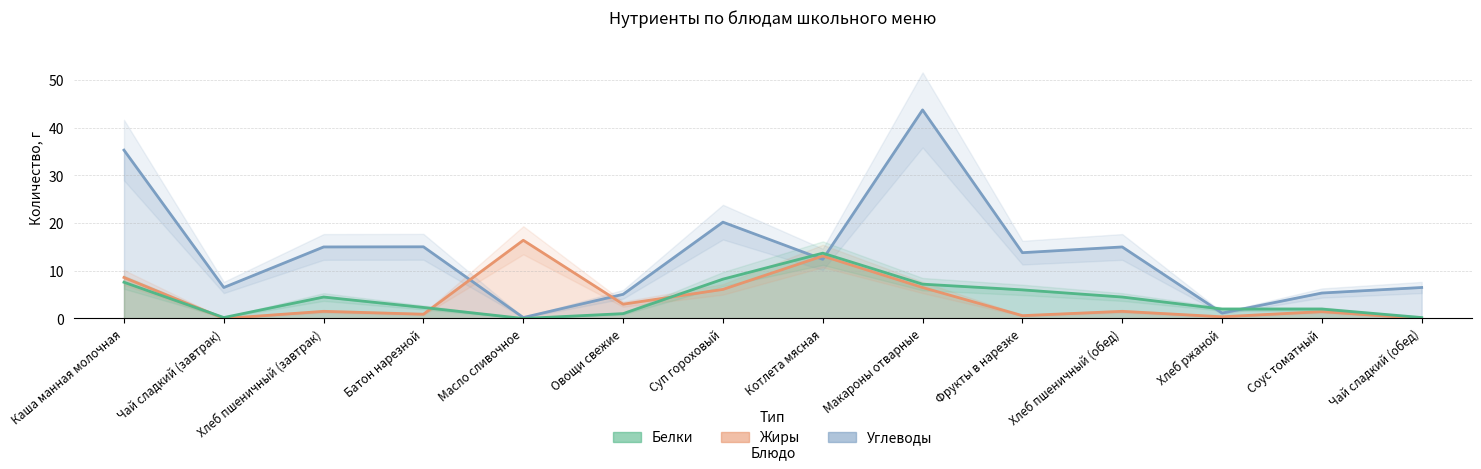

Reading right to left, transcribe all the data shown in this chart.

Белки: 0.2	2.0	2.0	4.5	6.0	7.2	13.7	8.2	1.0	0.0	2.3	4.5	0.2	7.6
Жиры: 0.0	1.4	0.4	1.5	0.6	6.5	13.1	6.1	3.0	16.4	0.9	1.5	0.0	8.6
Углеводы: 6.5	5.3	1.1	15.0	13.8	43.7	12.4	20.2	5.1	0.2	15.0	15.0	6.5	35.3